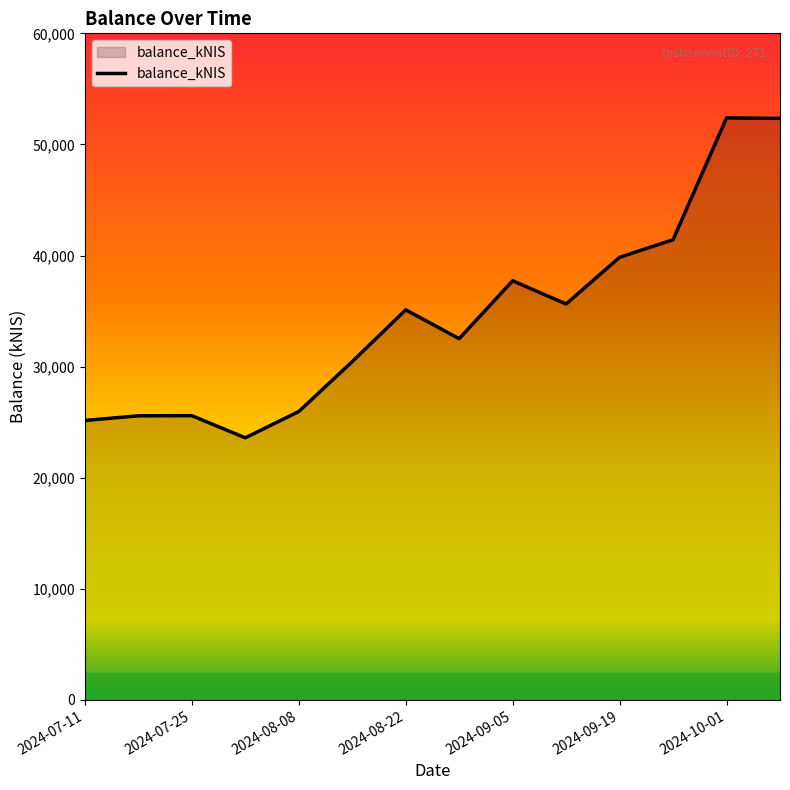

What is the minimum value shown in the chart?

23591.6